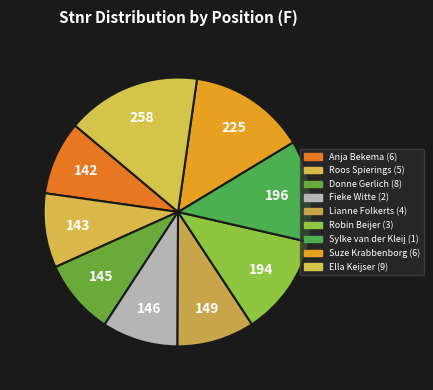

To the nearest percent, what portion does Ella Keijser (9) represent?

16%